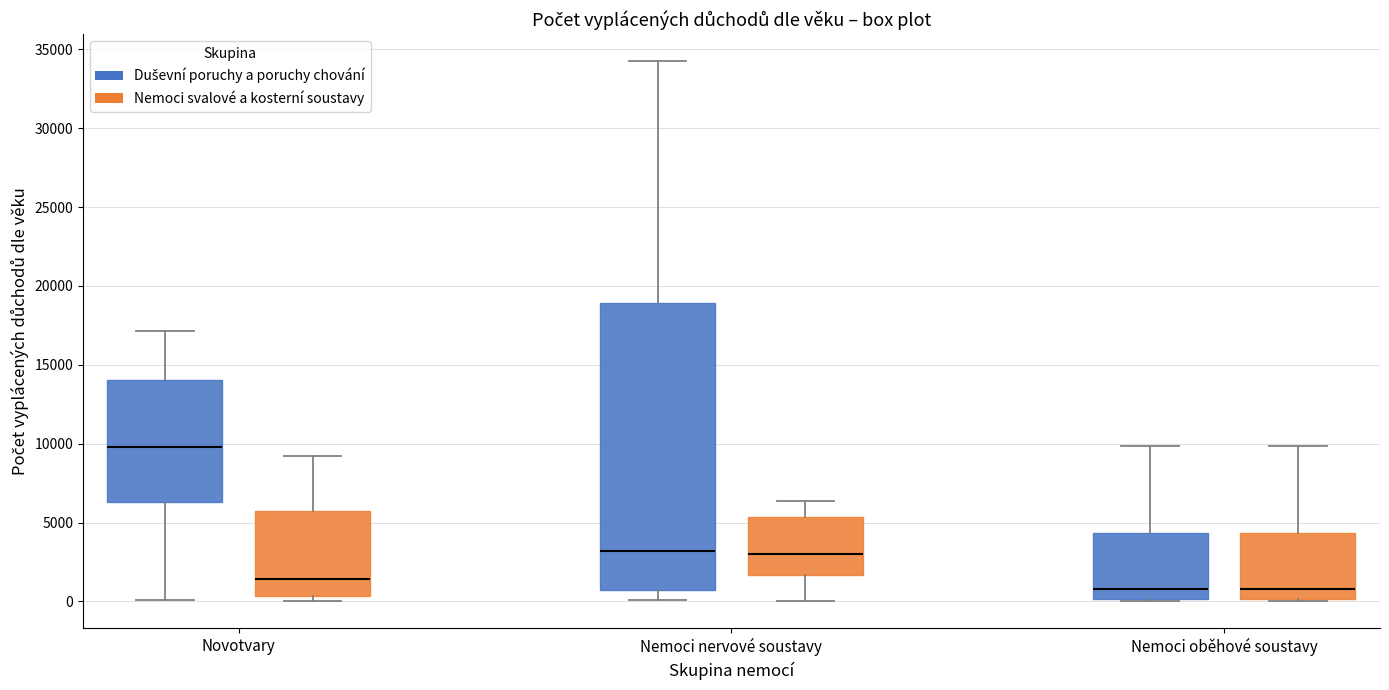

Where is the upper edge of the box for Nemoci oběhové soustavy (Nemoci svalové a kosterní soustavy) on the y-axis? The values are not printed on the chart, so give them approximately, as read against the axis.

4500